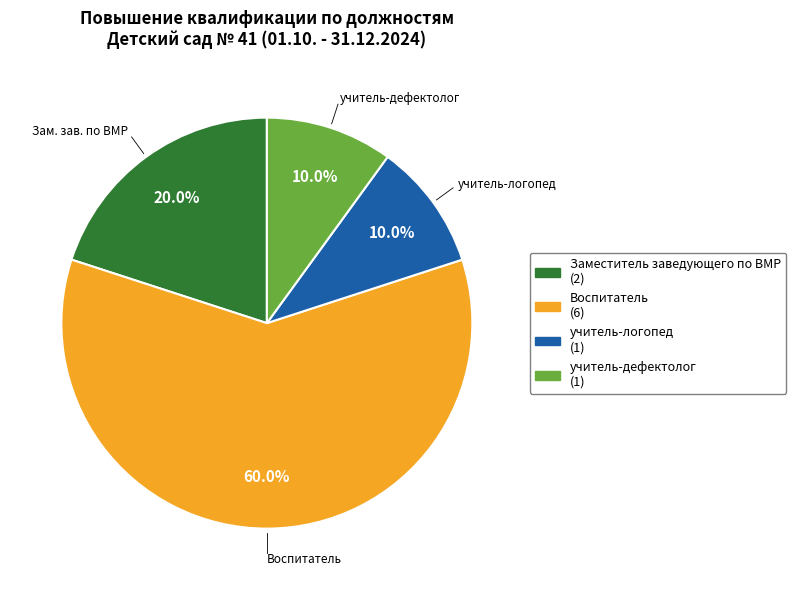

Count the number of slices in the pie.

4